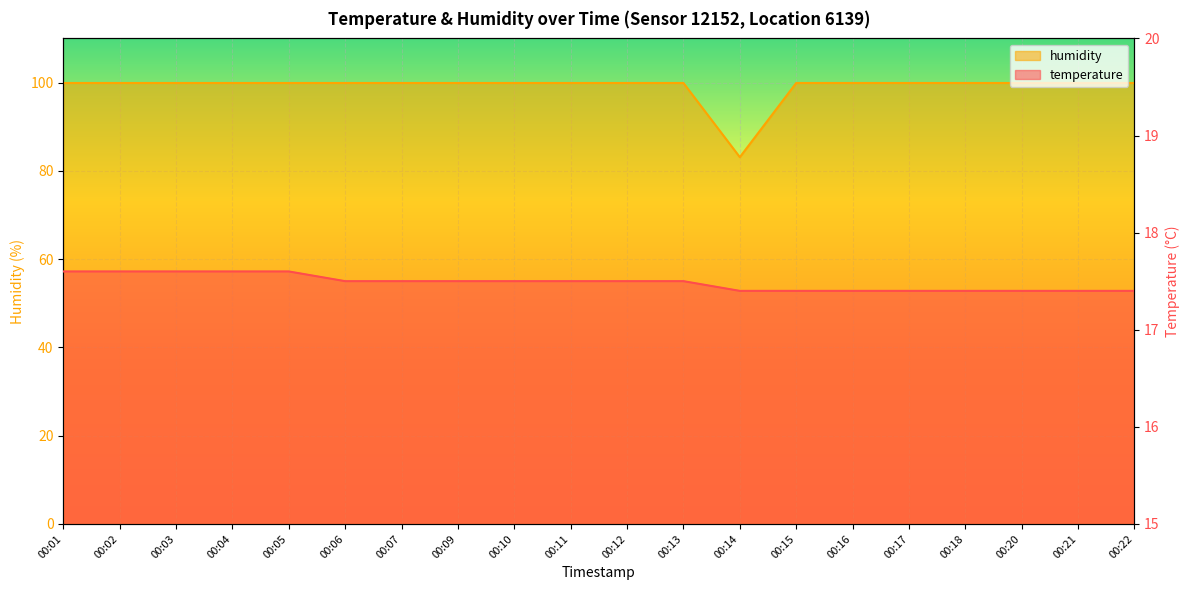

What is the spread (max minus min) of values at 00:16?

82.5